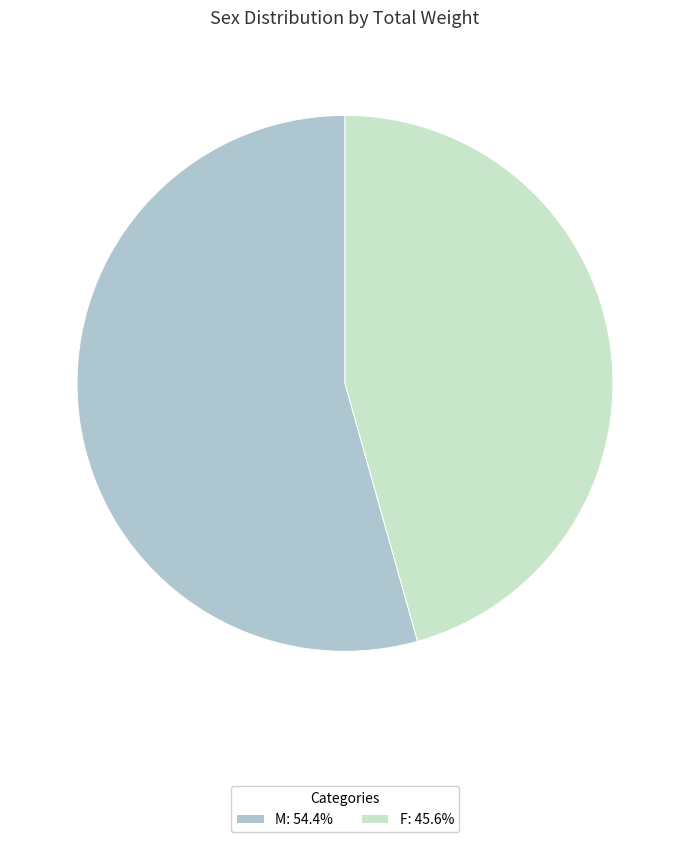

Count the number of slices in the pie.

2